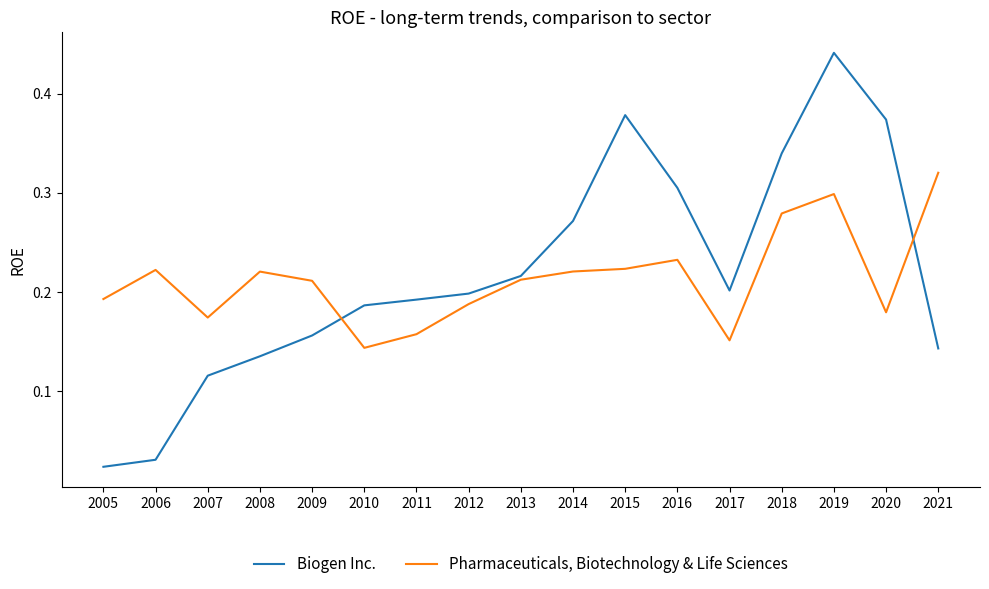

At how many categories does at least one series exceed 0?

17